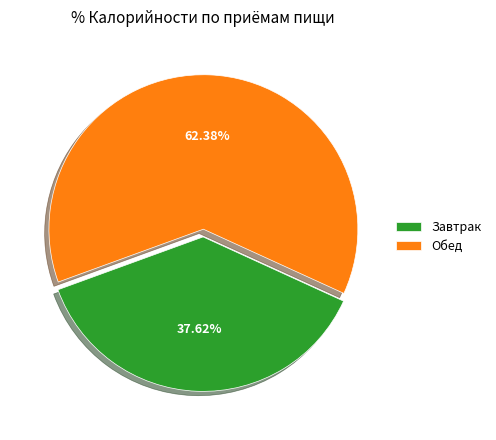

What percentage do Обед and Завтрак together represent?

100.0%